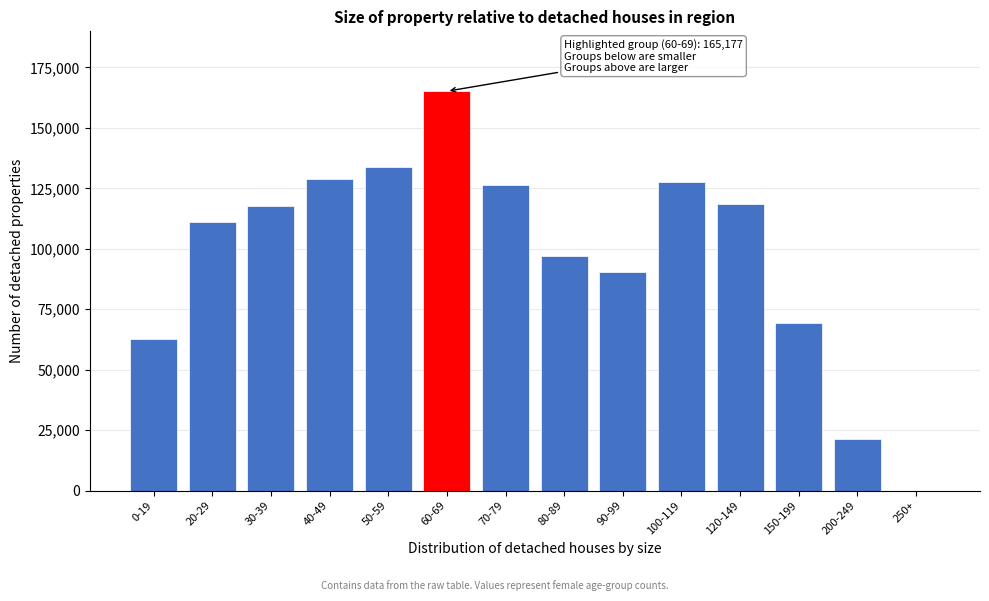

Reading right to left, what are all the values shown in this chart?

250+=0	200-249=21504	150-199=69446	120-149=118534	100-119=127641	90-99=90500	80-89=96879	70-79=126206	60-69=165177	50-59=133937	40-49=128932	30-39=117532	20-29=110942	0-19=62773